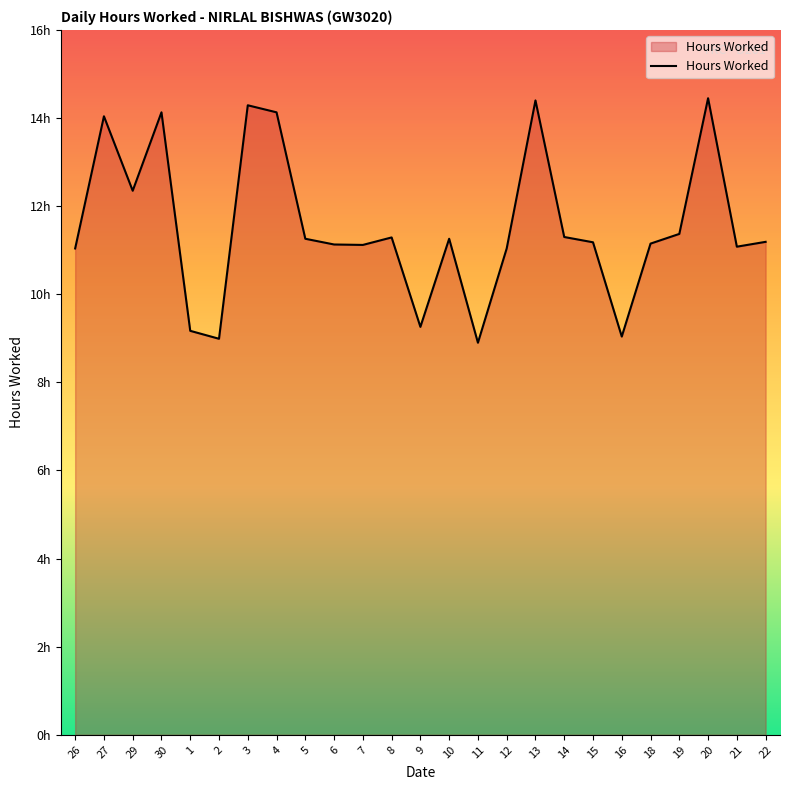

Which label corresponds to the smallest value in the chart?

11